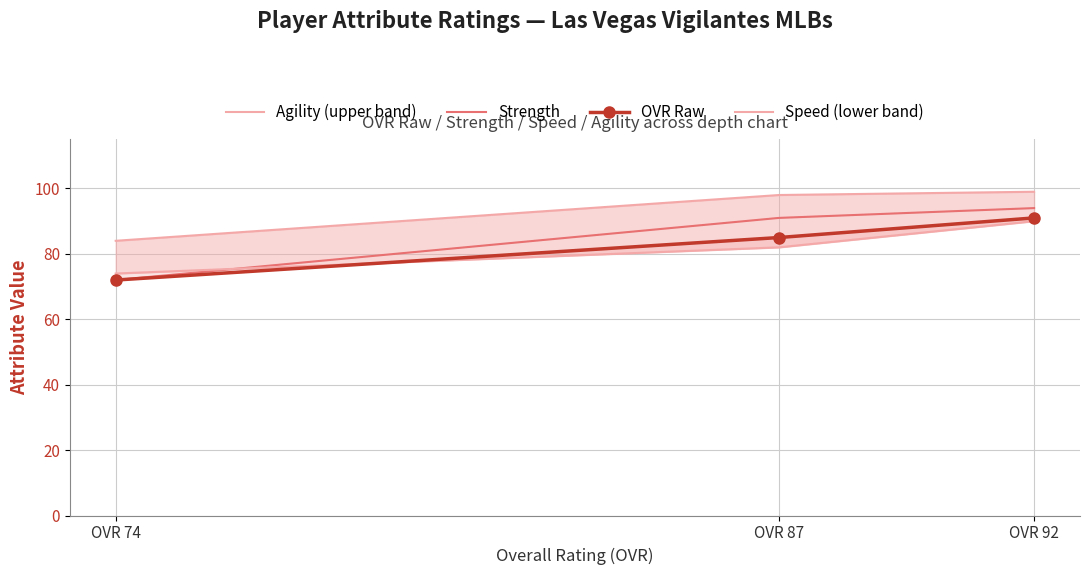

Is it true that Agility (upper band) equals 84 at OVR 74?

True